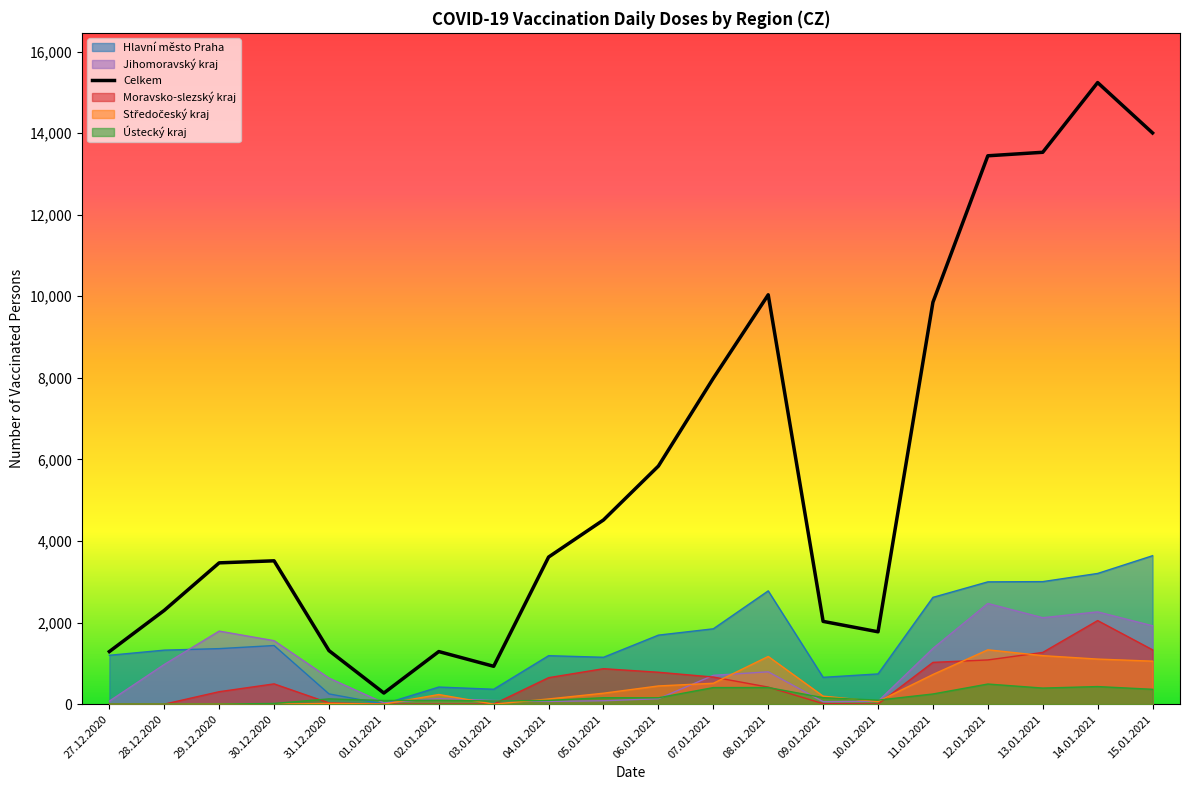

True or false: the data shows 1289 at 02.01.2021.

True